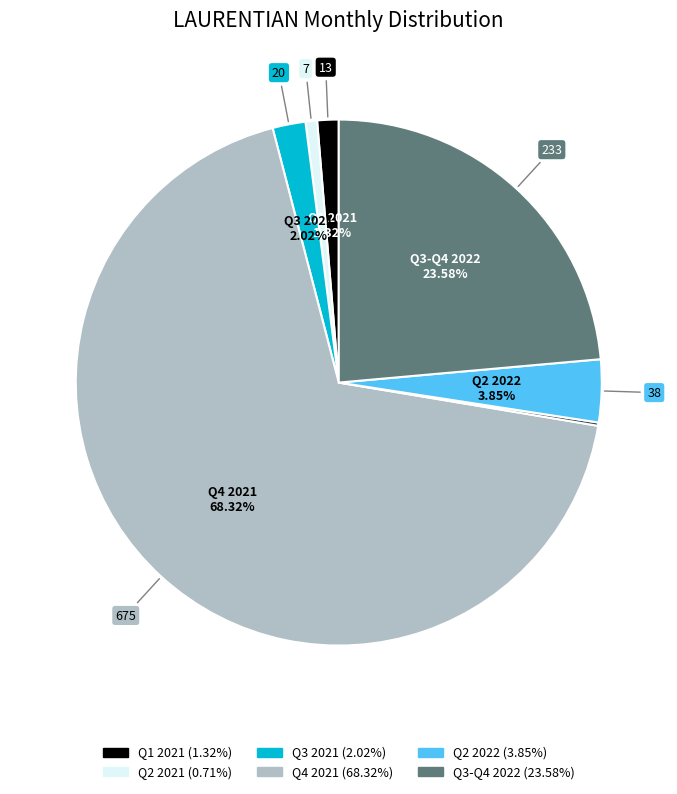

Does any single category account for the majority?

Yes